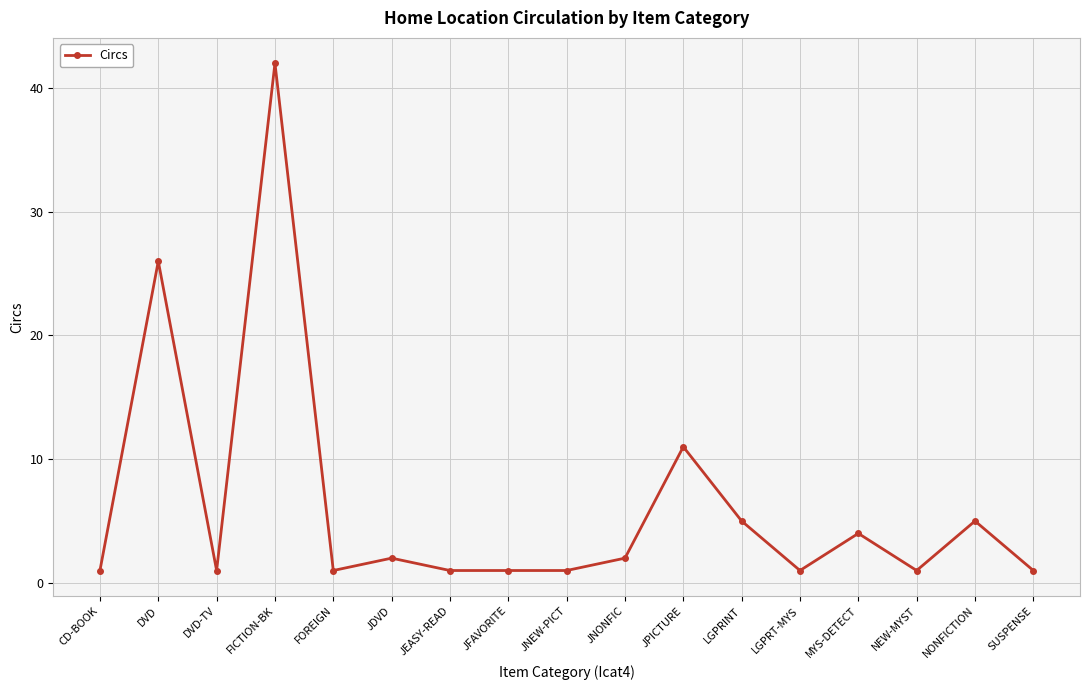

Where is the first local minimum?

DVD-TV